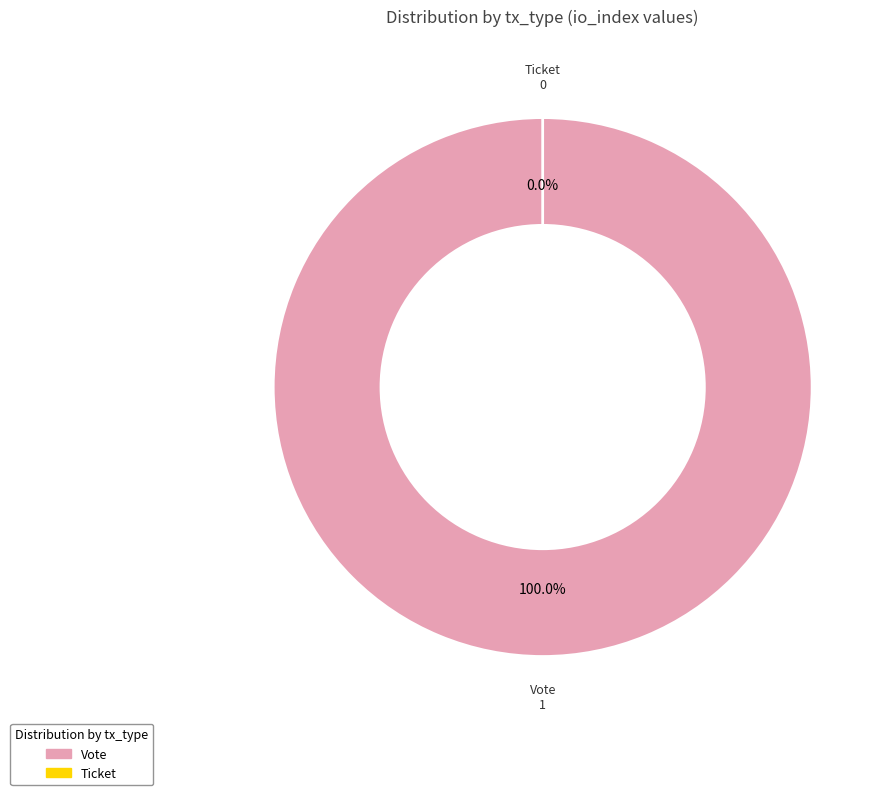

How many slices are in this pie chart?

2